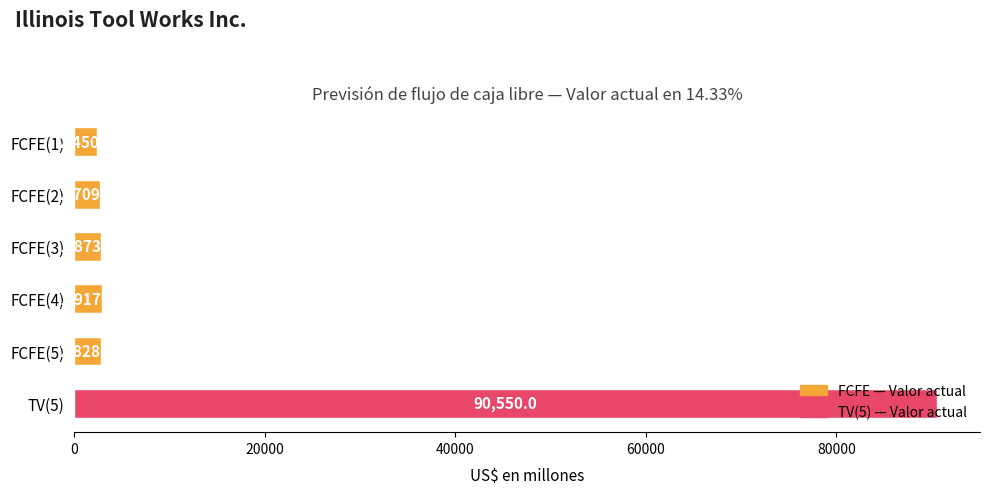

How many bars are there in total?

6